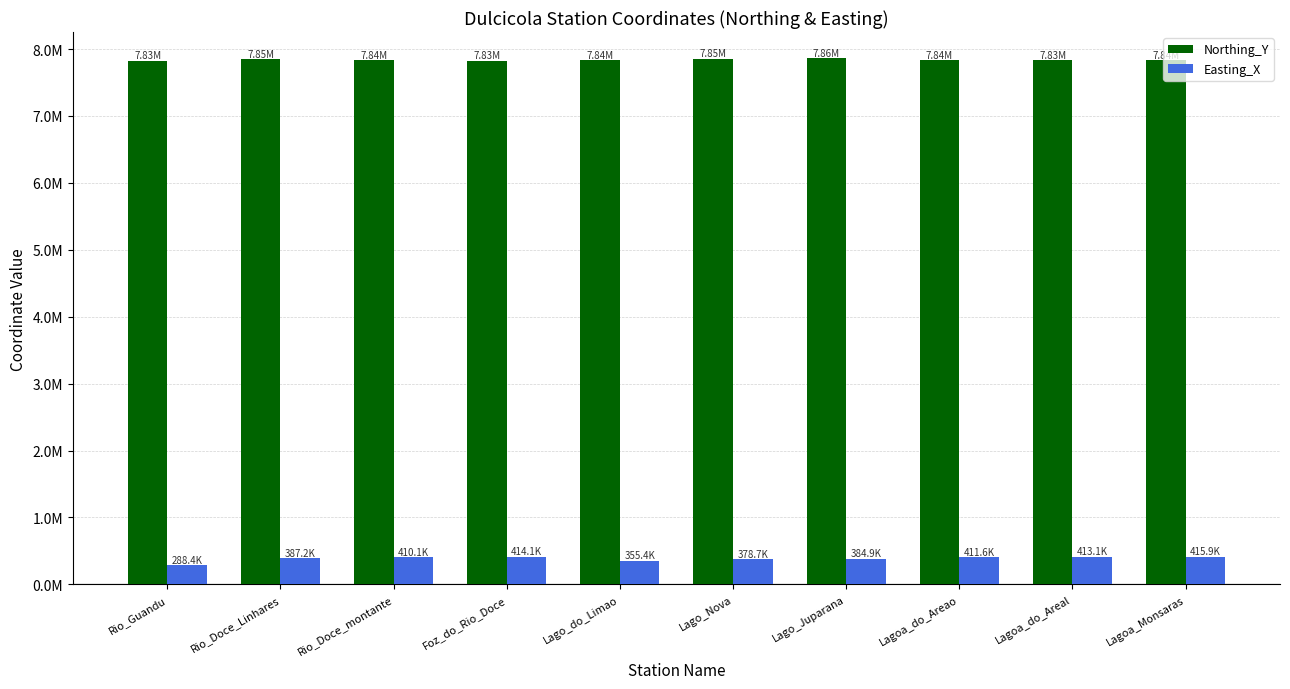

Does the chart contain stacked bars?

No